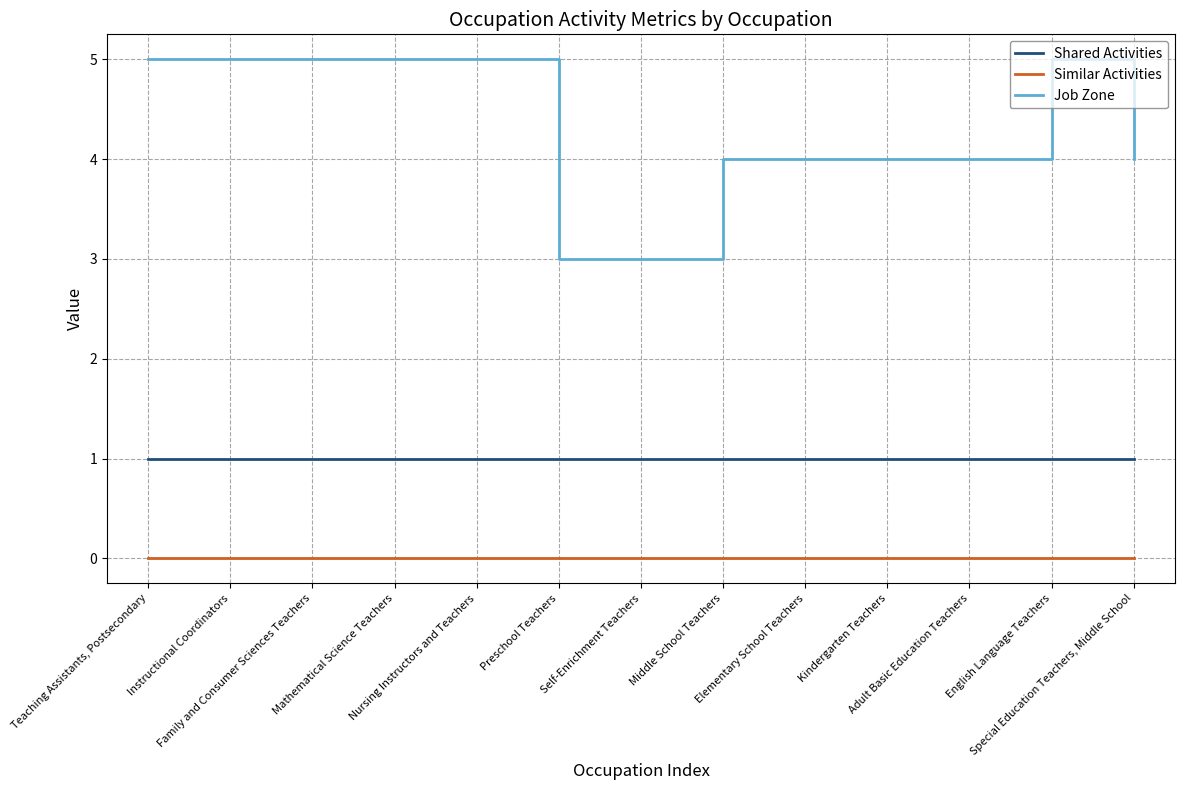

True or false: Similar Activities and Shared Activities cross at least once.

False